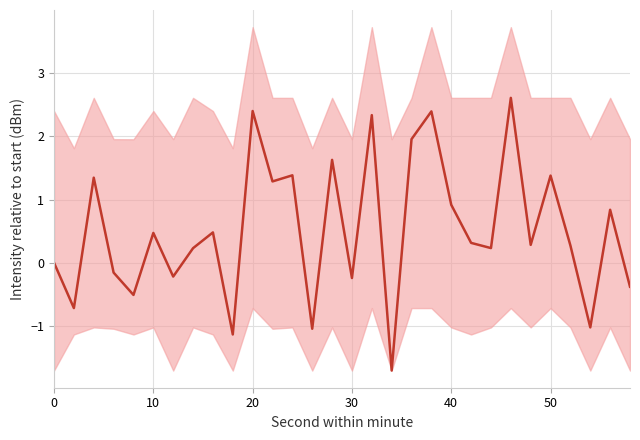

Is it true that the value at 50 is 0.4?

False